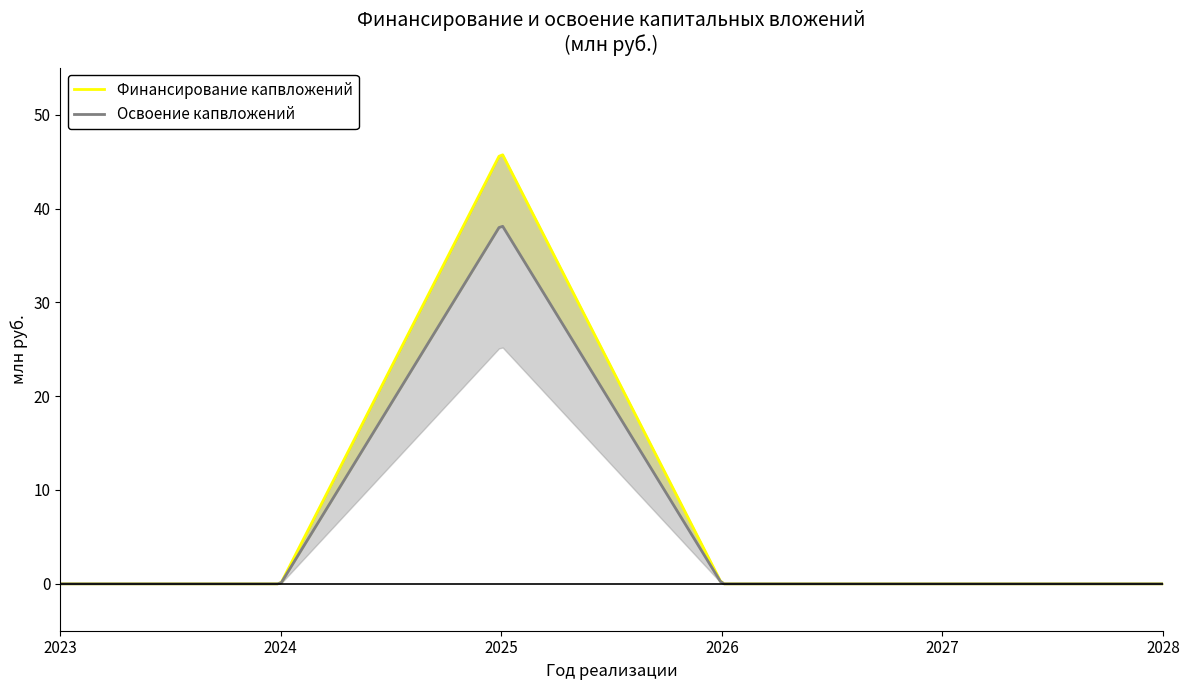

Is the value of освоение_план at 2023 greater than the value of финансирование_план at 2027?

No